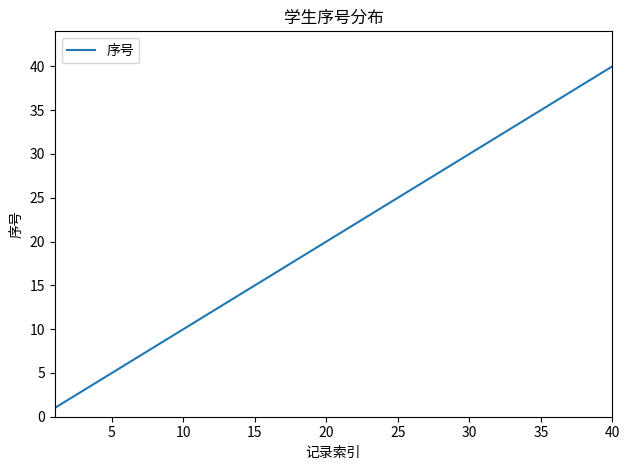

What is the greatest value displayed?

40